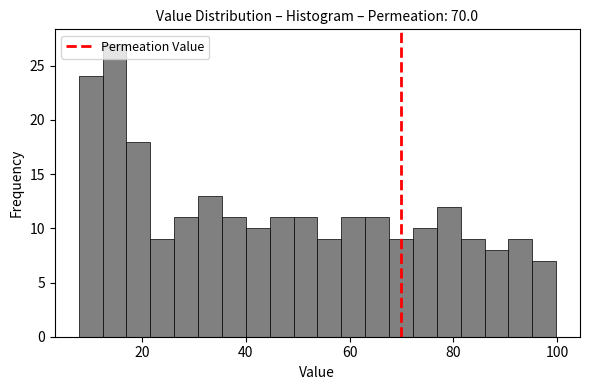

Around what value on the x-axis is the tallest bar? Give the approximate position of its centre, as read against the axis.

14